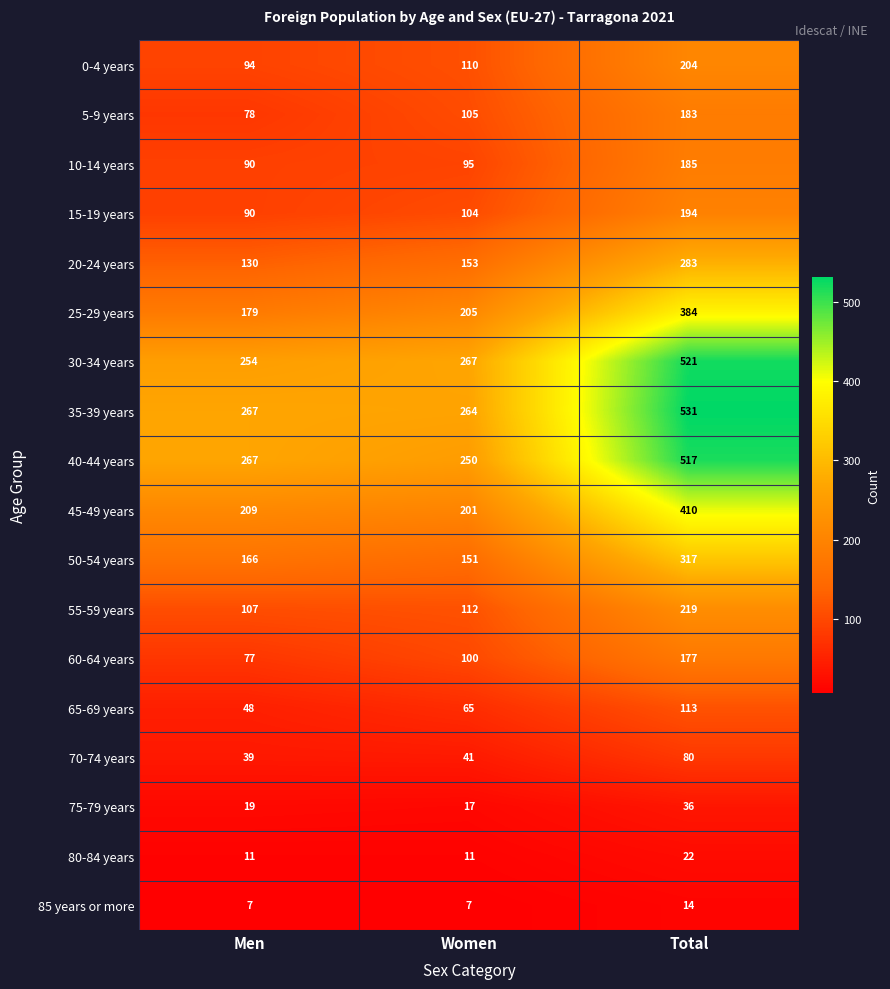

What is the difference between the maximum and minimum values in the 50-54 years series?

166